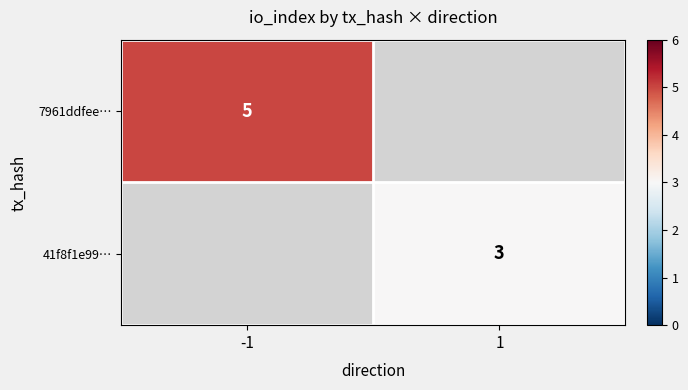

Is it true that 41f8f1e99… equals 3 at 1?

True